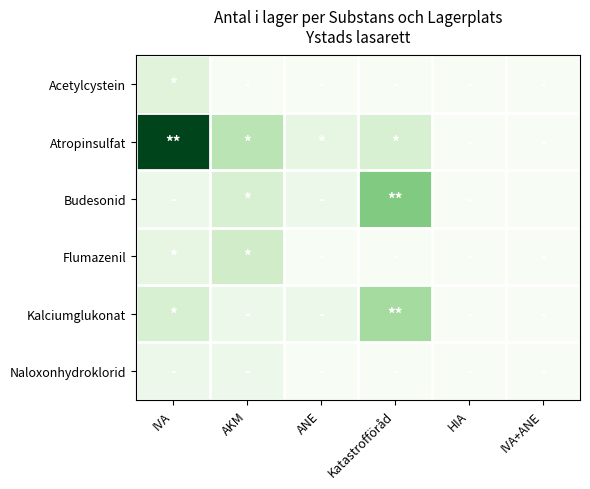

Reading right to left, transcribe all the data shown in this chart.

Acetylcystein: IVA+ANE=0	HIA=0	Katastrofföråd=0	ANE=0	AKM=0	IVA=4
Atropinsulfat: IVA+ANE=0	HIA=0	Katastrofföråd=5	ANE=3	AKM=8	IVA=28
Budesonid: IVA+ANE=0	HIA=0	Katastrofföråd=13	ANE=2	AKM=5	IVA=2
Flumazenil: IVA+ANE=0	HIA=0	Katastrofföråd=0	ANE=0	AKM=6	IVA=3
Kalciumglukonat: IVA+ANE=0	HIA=0	Katastrofföråd=10	ANE=2	AKM=2	IVA=5
Naloxonhydroklorid: IVA+ANE=0	HIA=0	Katastrofföråd=0	ANE=0	AKM=2	IVA=2